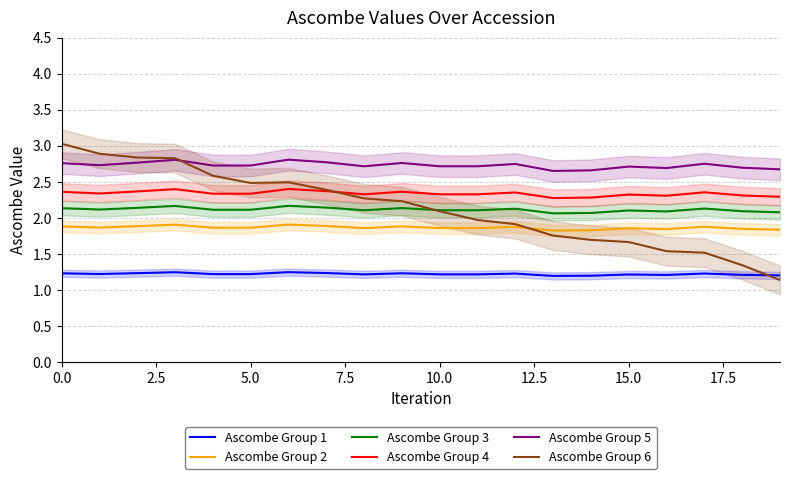

What value does the Ascombe Group 6 series have at 5.0?

2.5